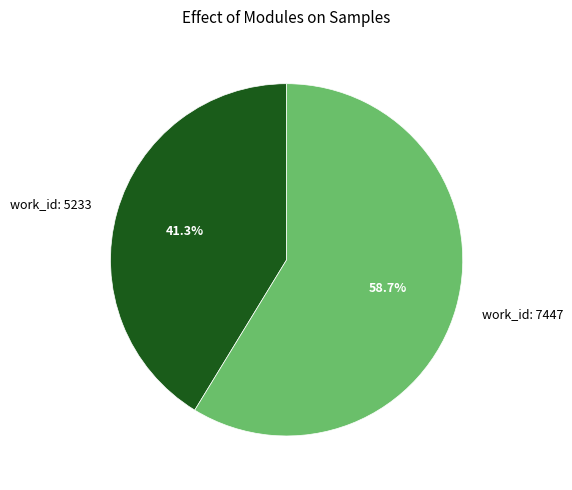

Between work_id: 5233 and work_id: 7447, which is larger?

work_id: 7447